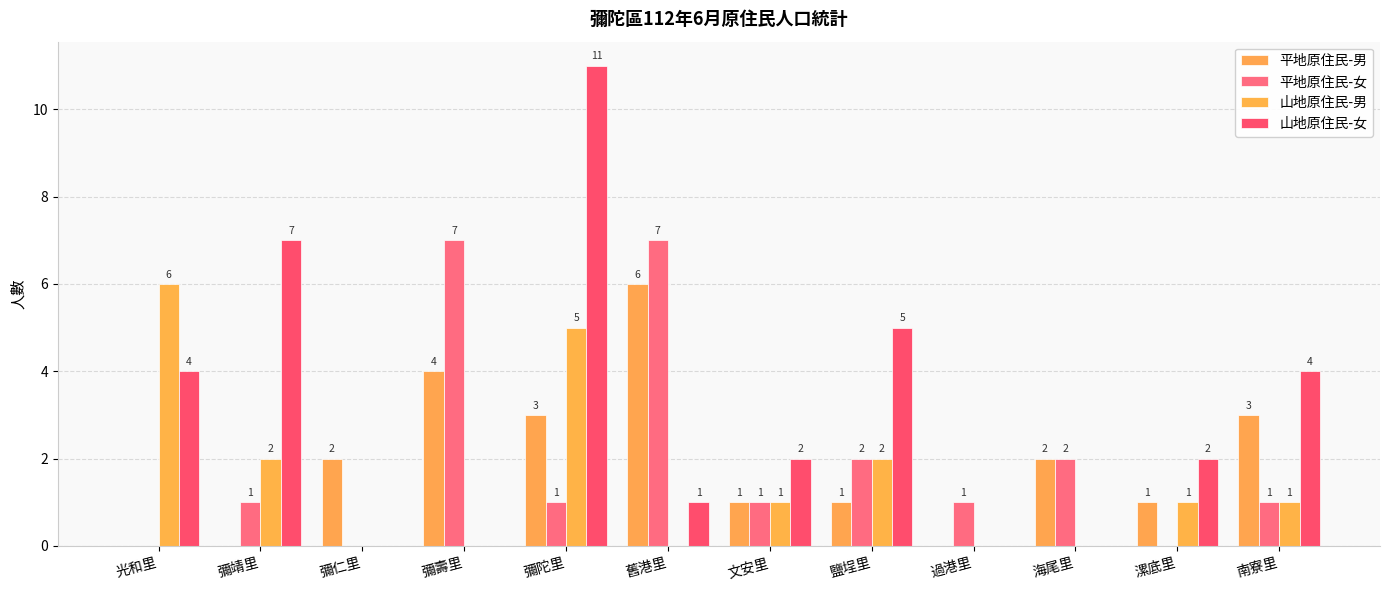

Reading left to right, what are all the values shown in this chart?

平地原住民-男: 光和里=0	彌靖里=0	彌仁里=2	彌壽里=4	彌陀里=3	舊港里=6	文安里=1	鹽埕里=1	過港里=0	海尾里=2	漯底里=1	南寮里=3
平地原住民-女: 光和里=0	彌靖里=1	彌仁里=0	彌壽里=7	彌陀里=1	舊港里=7	文安里=1	鹽埕里=2	過港里=1	海尾里=2	漯底里=0	南寮里=1
山地原住民-男: 光和里=6	彌靖里=2	彌仁里=0	彌壽里=0	彌陀里=5	舊港里=0	文安里=1	鹽埕里=2	過港里=0	海尾里=0	漯底里=1	南寮里=1
山地原住民-女: 光和里=4	彌靖里=7	彌仁里=0	彌壽里=0	彌陀里=11	舊港里=1	文安里=2	鹽埕里=5	過港里=0	海尾里=0	漯底里=2	南寮里=4